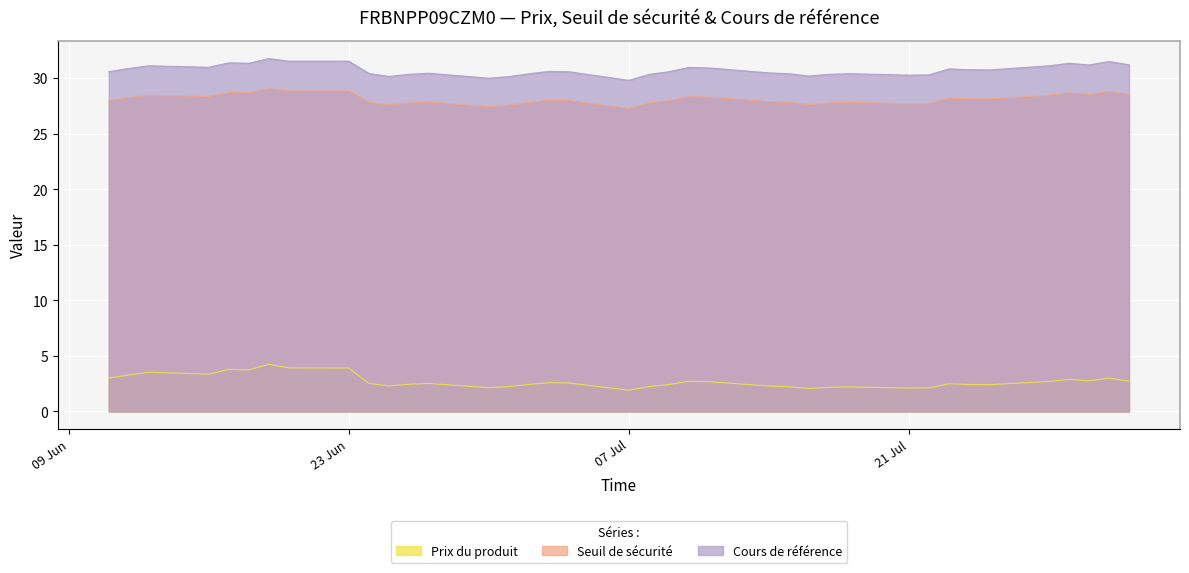

What are all the series names shown in the legend?

Prix du produit, Seuil de sécurité, Cours de référence